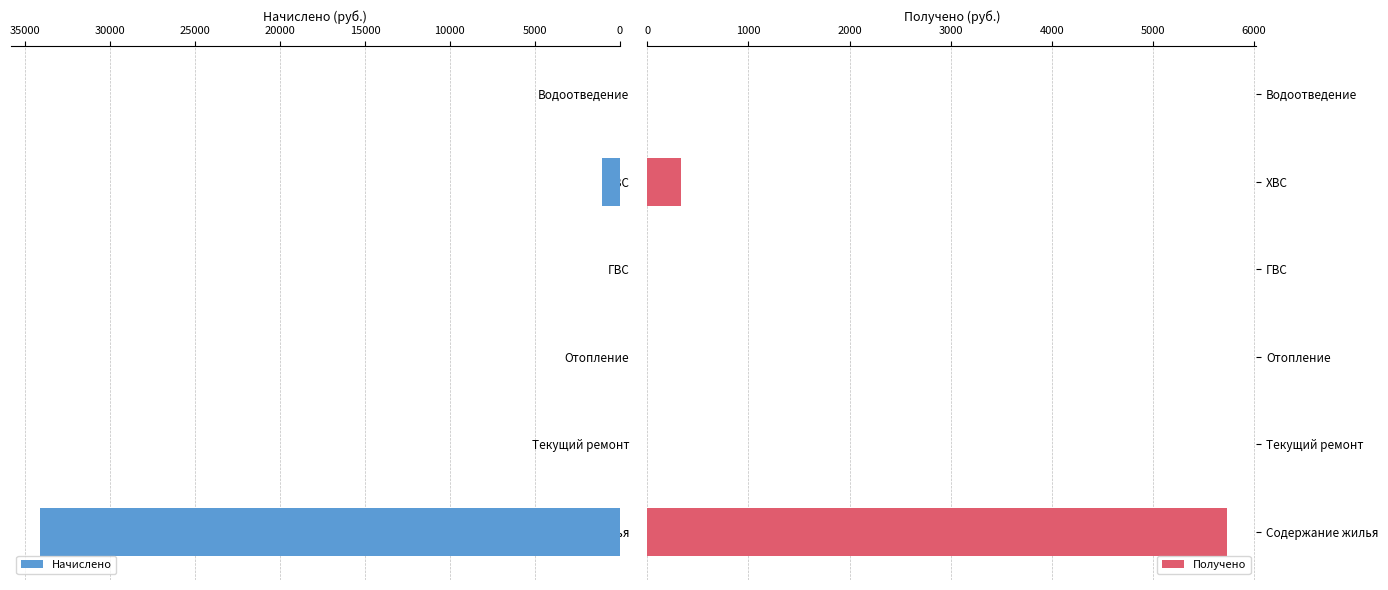

Rank the series by their maximum value, from highest to lowest.

Начислено, Получено